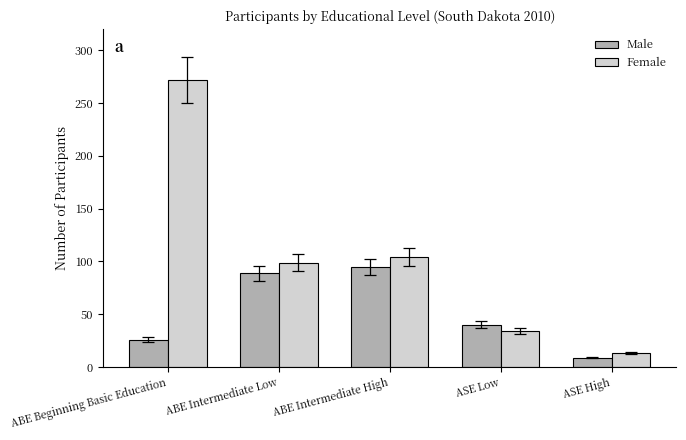

What is the smallest value displayed?

9